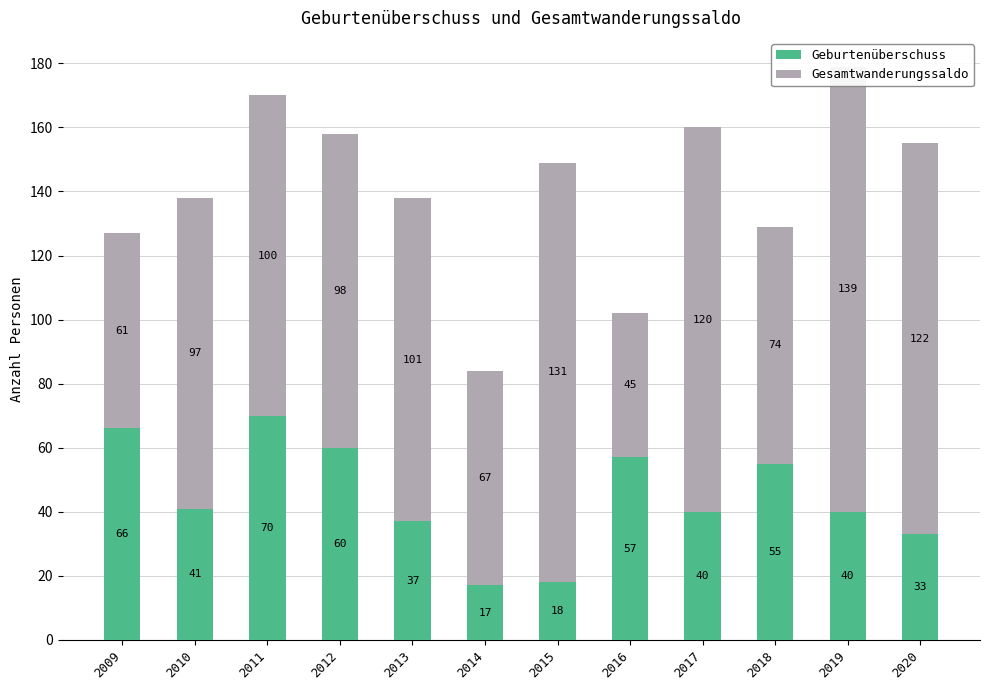

What is the difference between the Geburtenüberschuss values at 2020 and 2019?

7